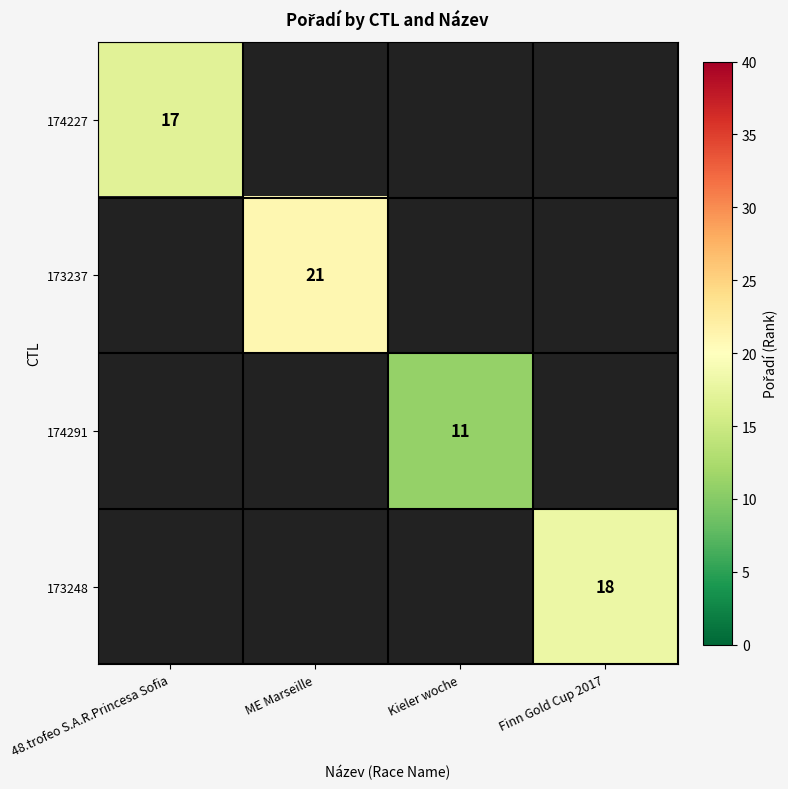

The value of 173237 at ME Marseille is 21. True or false?

True